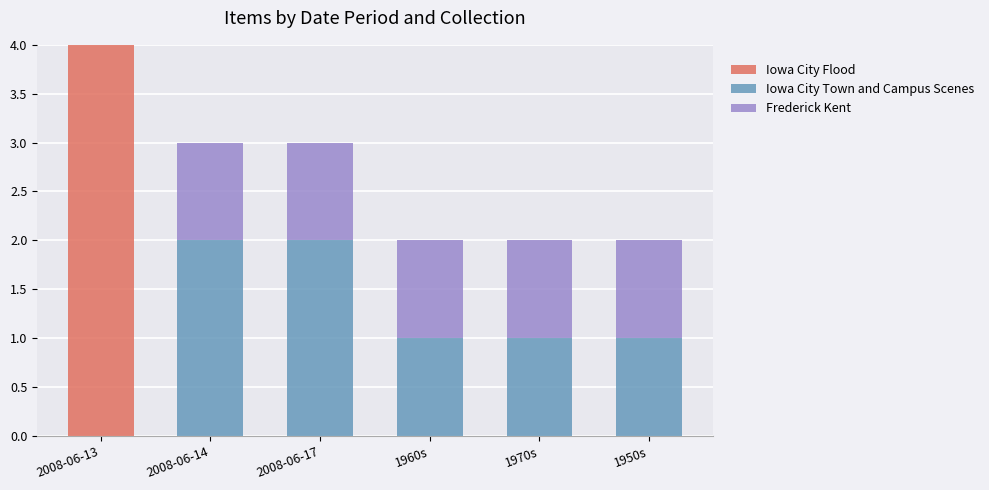

Is it true that Iowa City Flood equals 4 at 2008-06-13?

True